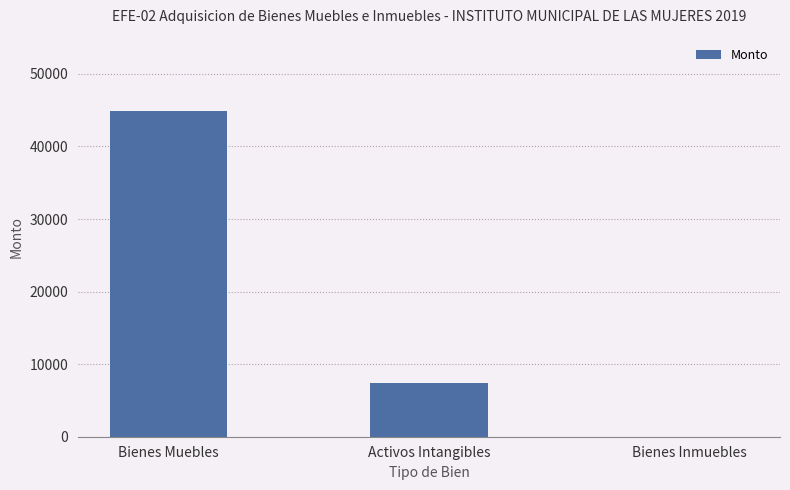

Where is the data nearest to the value 22420?

Activos Intangibles